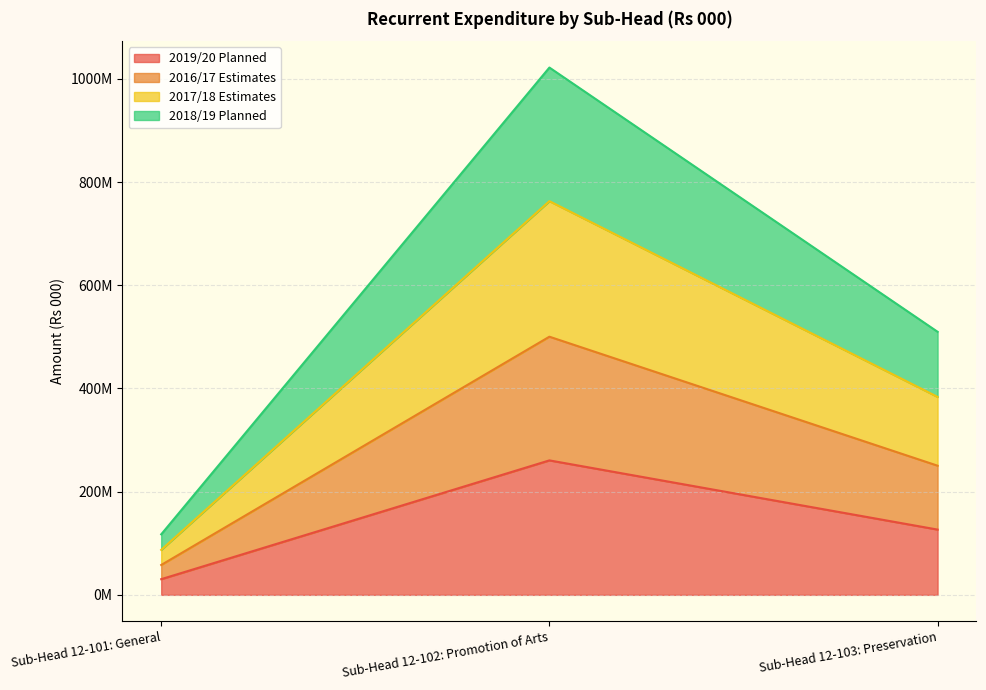

At which category is the sum across all series the highest?

Sub-Head 12-102: Promotion of Arts